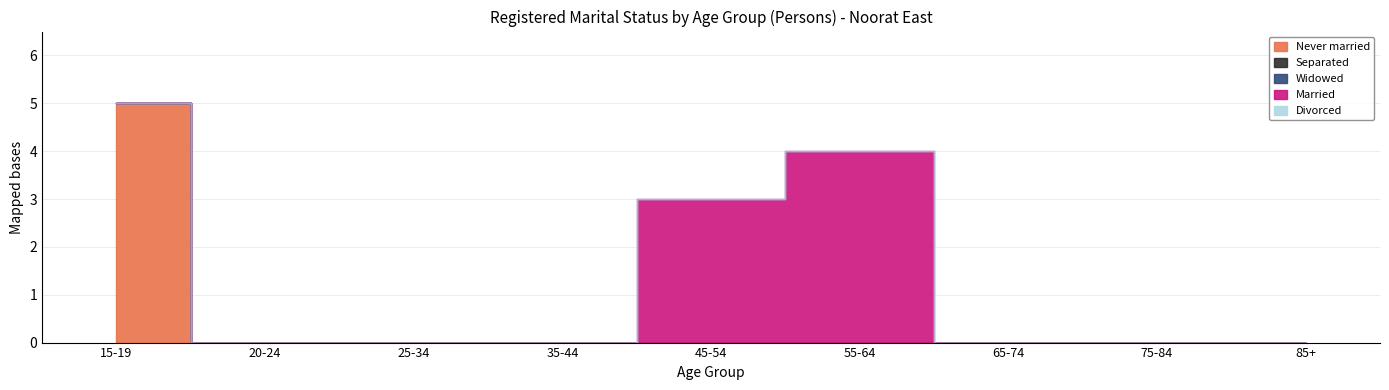

True or false: Widowed and Separated intersect in this chart.

False